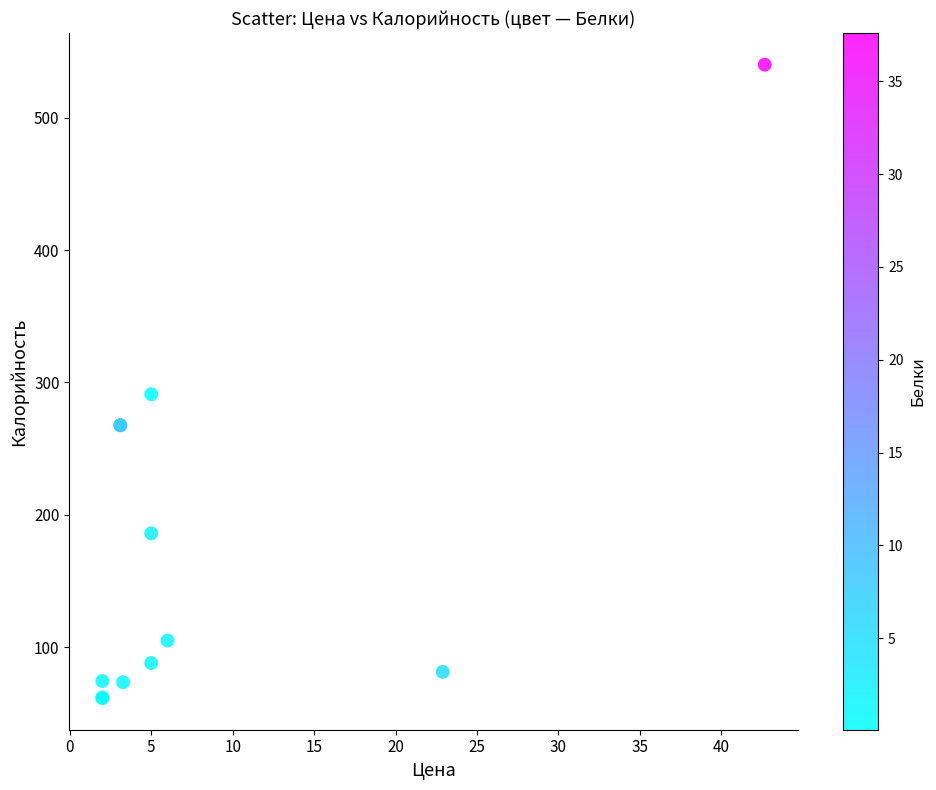

What Y value in the scatter plot is closest to 300?

291.1